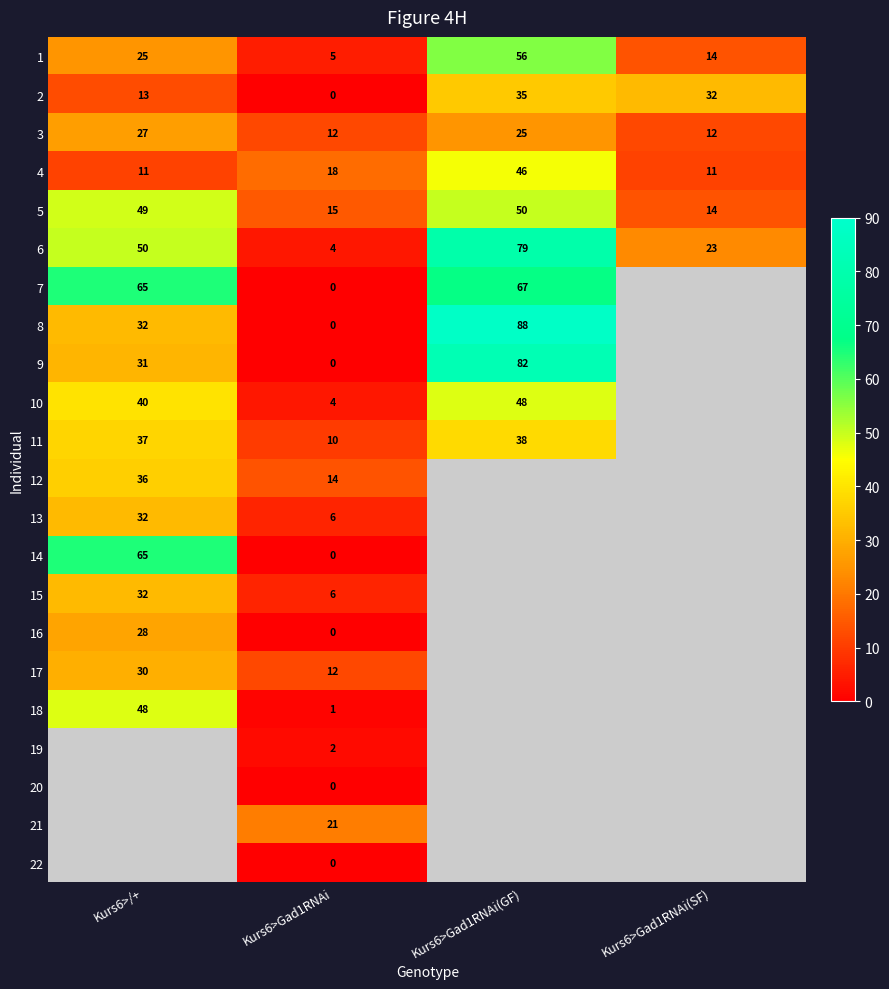

Rank the categories by 2 value from lowest to highest.

Kurs6>Gad1RNAi, Kurs6>/+, Kurs6>Gad1RNAi(SF), Kurs6>Gad1RNAi(GF)